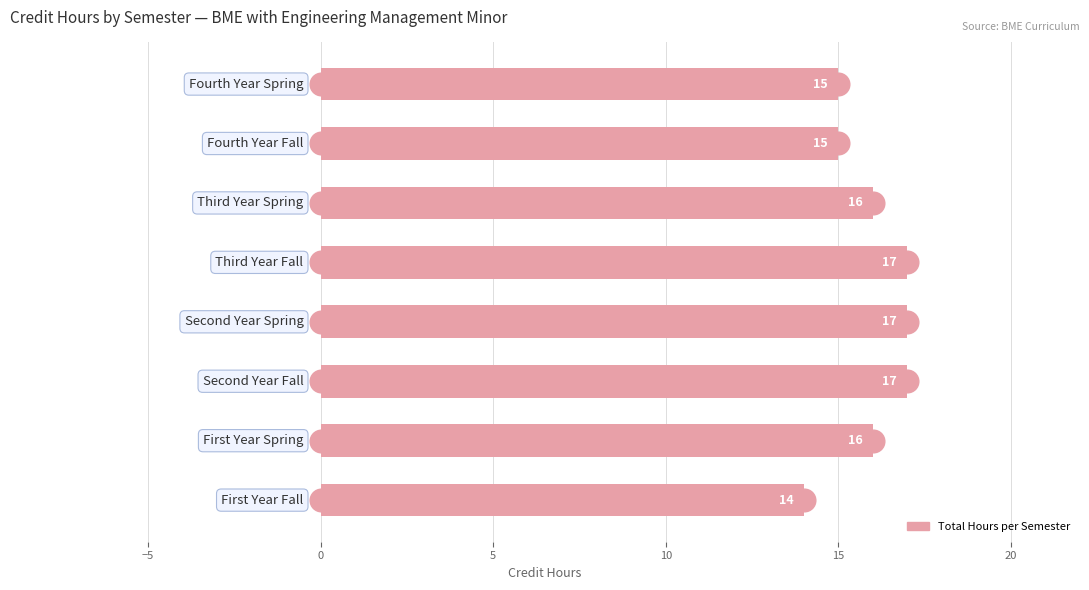

What is the sum of all values?

127